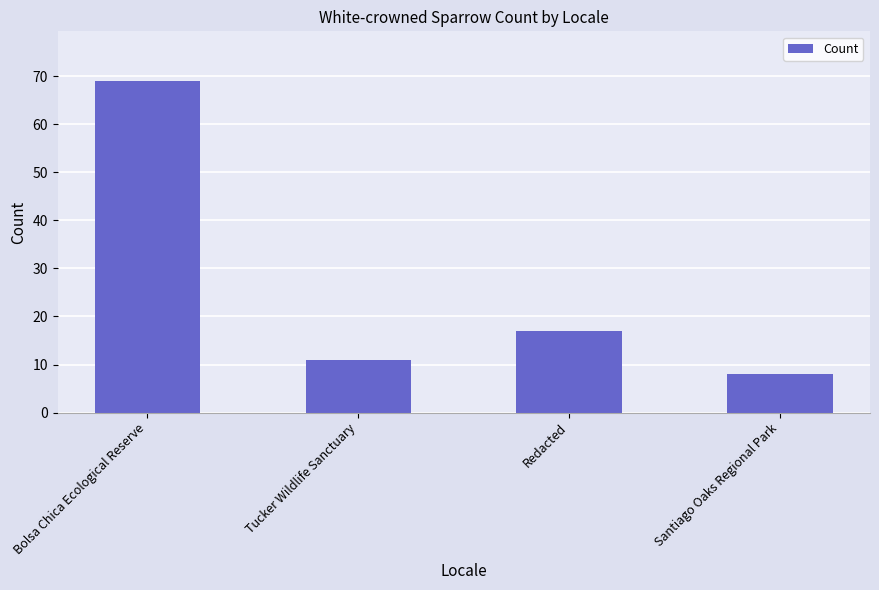

What is the difference between the maximum and second lowest values?

58